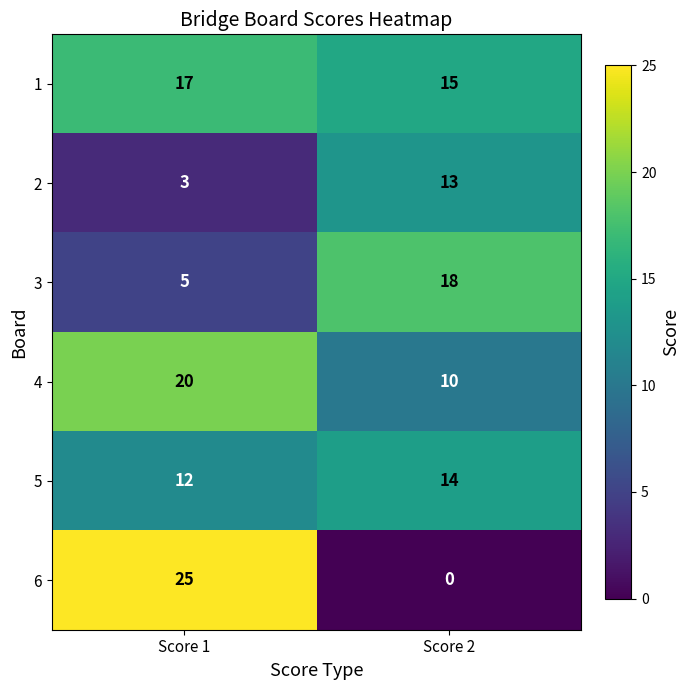

Rank the series at Score 2 from highest to lowest value.

3, 1, 5, 2, 4, 6